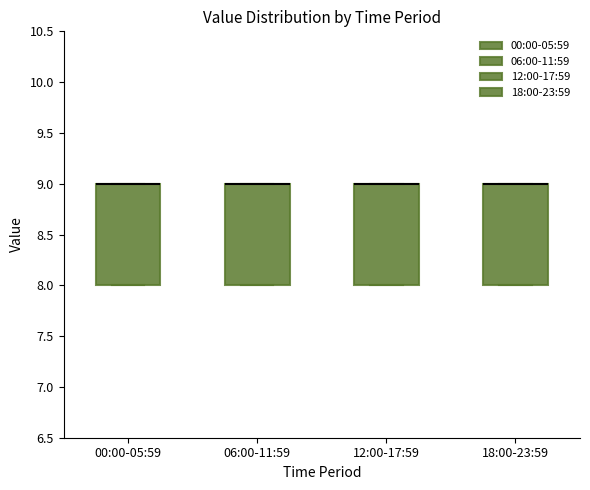

Reading left to right, read every box against the y-axis: the position of its median line, the range the box covers, and the ends of its whiskers. The values are not printed on the chart, so give them approximately, as read against the axis.

00:00-05:59: median 9 (drawn on the box's upper edge), box 8 to 9, whiskers 8 to 9
06:00-11:59: median 9 (drawn on the box's upper edge), box 8 to 9, whiskers 8 to 9
12:00-17:59: median 9 (drawn on the box's upper edge), box 8 to 9, whiskers 8 to 9
18:00-23:59: median 9 (drawn on the box's upper edge), box 8 to 9, whiskers 8 to 9